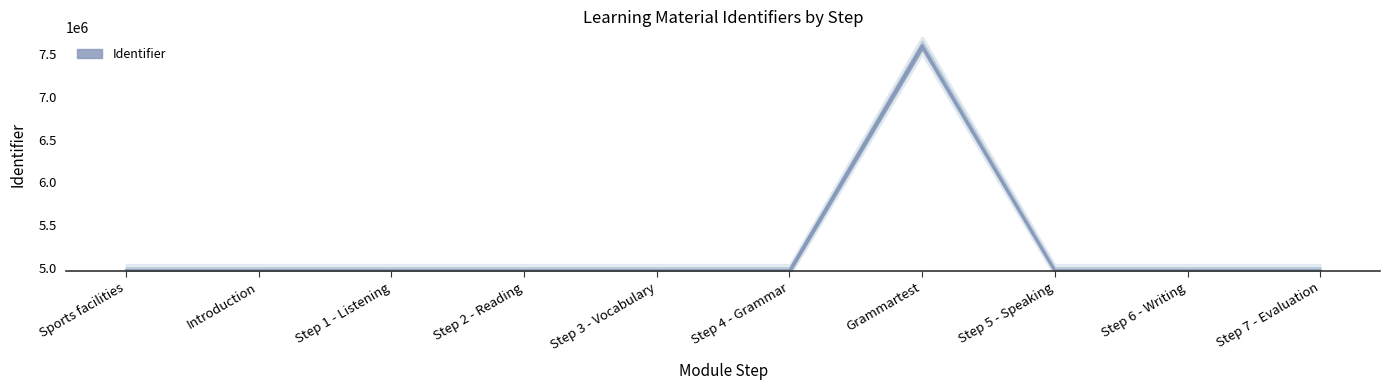

At which category does the data reach its first local peak?

Grammartest